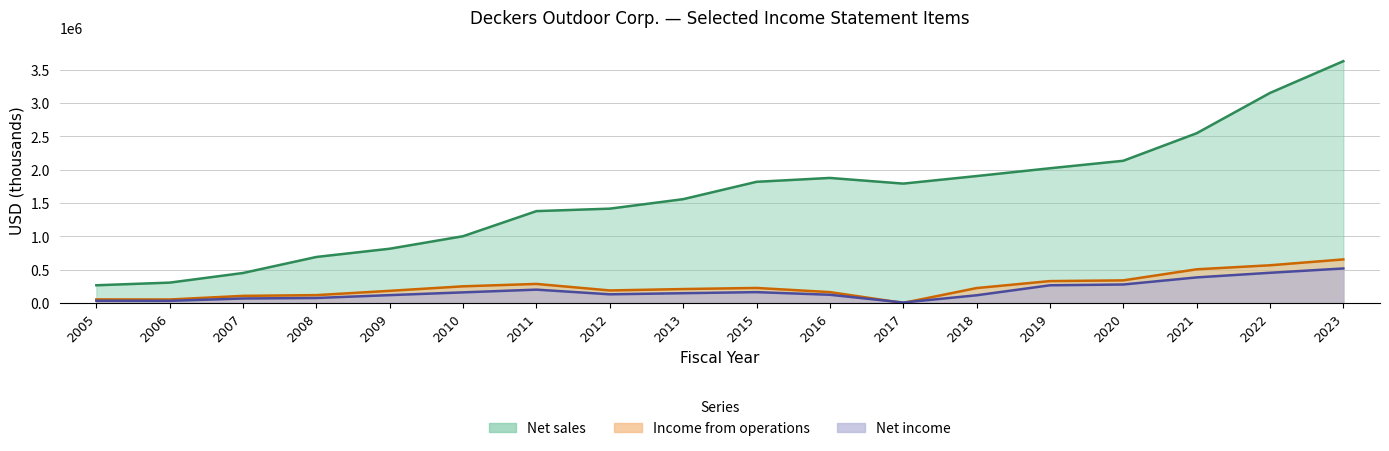

How many lines are shown in the chart?

3